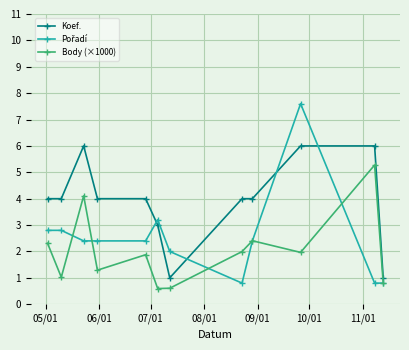

What is the lowest value of the Body (×1000) series?

0.6